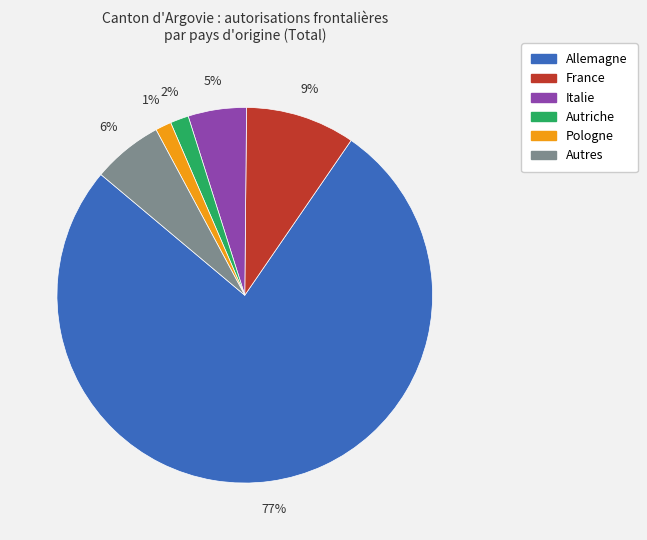

True or false: Pologne accounts for 11% of the total.

False